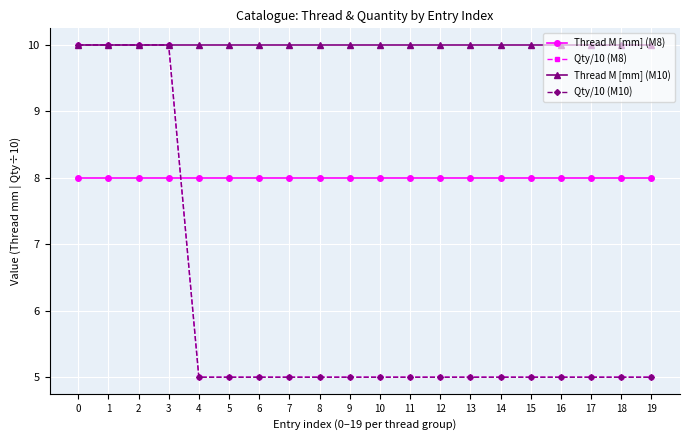

Reading left to right, transcribe all the data shown in this chart.

Thread M [mm] (M8): 0=8	1=8	2=8	3=8	4=8	5=8	6=8	7=8	8=8	9=8	10=8	11=8	12=8	13=8	14=8	15=8	16=8	17=8	18=8	19=8
Qty/10 (M8): 0=10	1=10	2=10	3=10	4=5	5=5	6=5	7=5	8=5	9=5	10=5	11=5	12=5	13=5	14=5	15=5	16=5	17=5	18=5	19=5
Thread M [mm] (M10): 0=10	1=10	2=10	3=10	4=10	5=10	6=10	7=10	8=10	9=10	10=10	11=10	12=10	13=10	14=10	15=10	16=10	17=10	18=10	19=10
Qty/10 (M10): 0=10	1=10	2=10	3=10	4=5	5=5	6=5	7=5	8=5	9=5	10=5	11=5	12=5	13=5	14=5	15=5	16=5	17=5	18=5	19=5